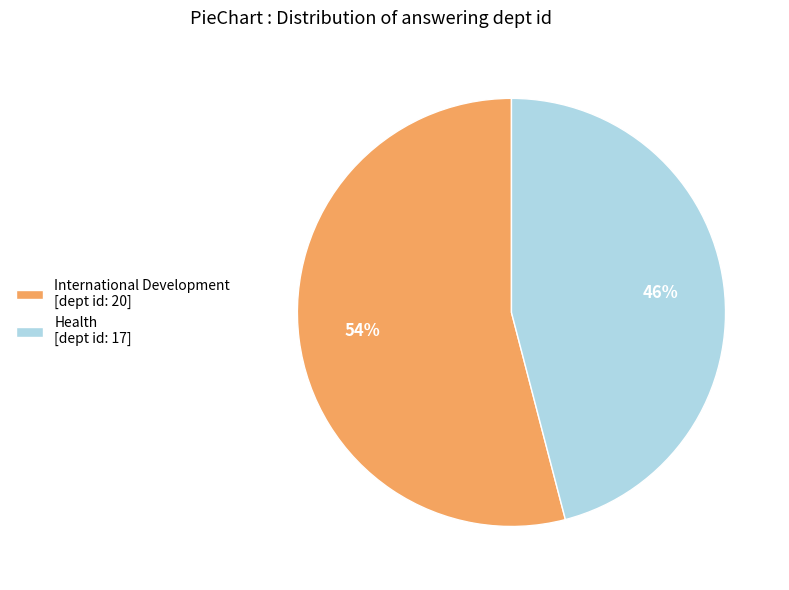

Rank the categories by value from lowest to highest.

Health [dept id: 17], International Development [dept id: 20]